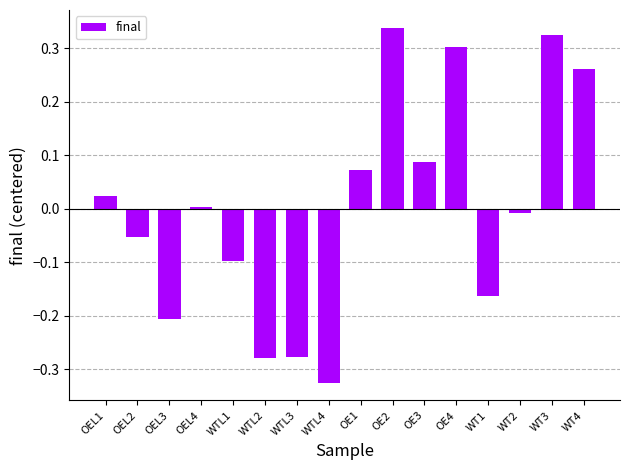

Which has a higher value, OEL1 or WTL3?

OEL1